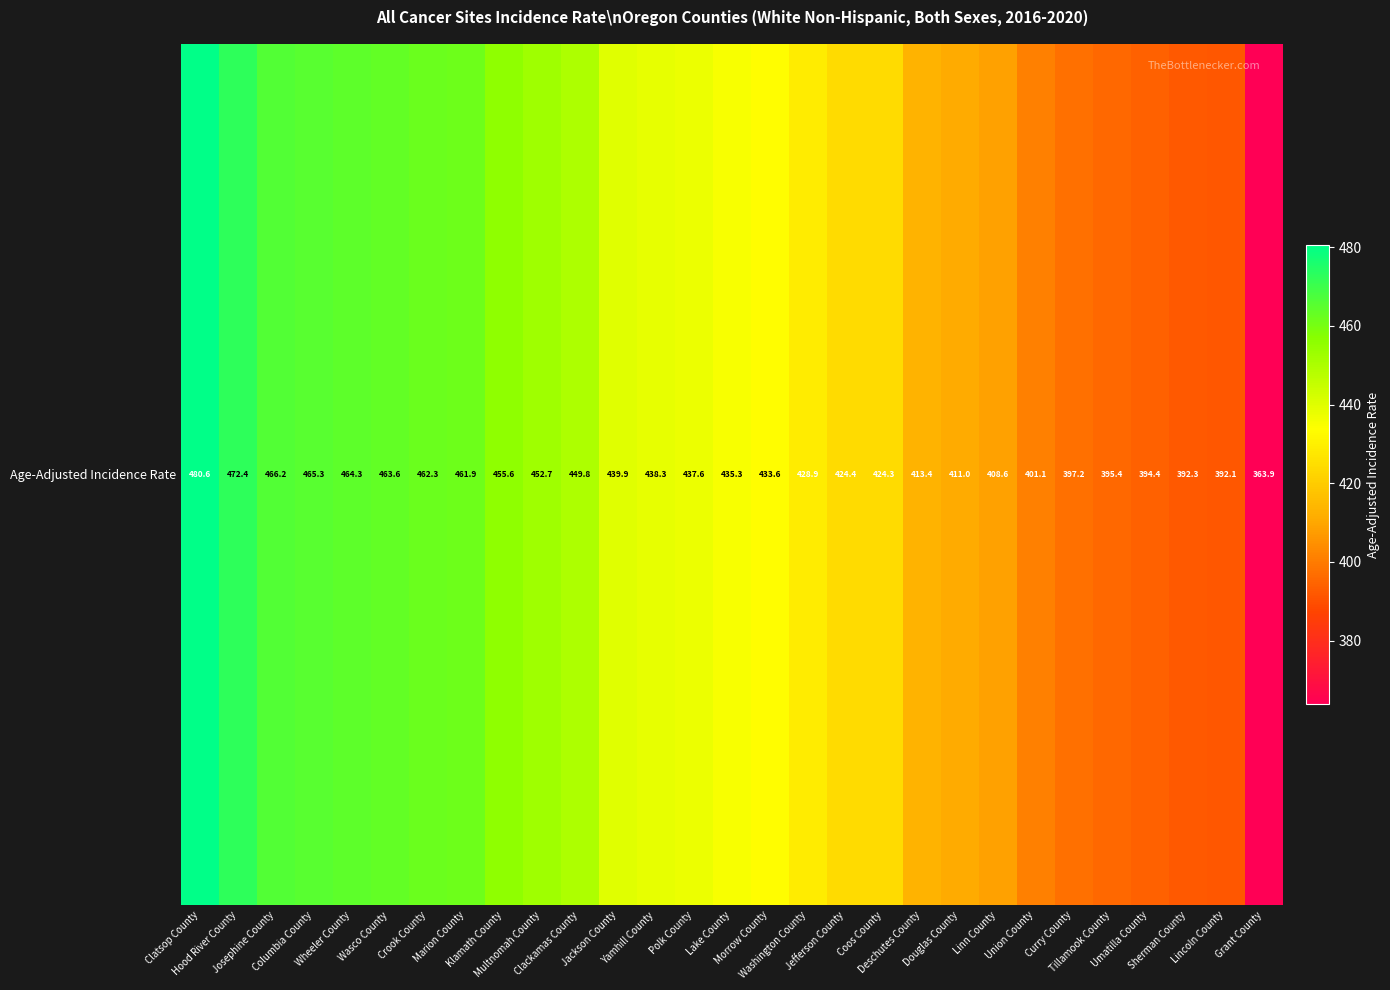

The value at Linn County is 690.4. True or false?

False